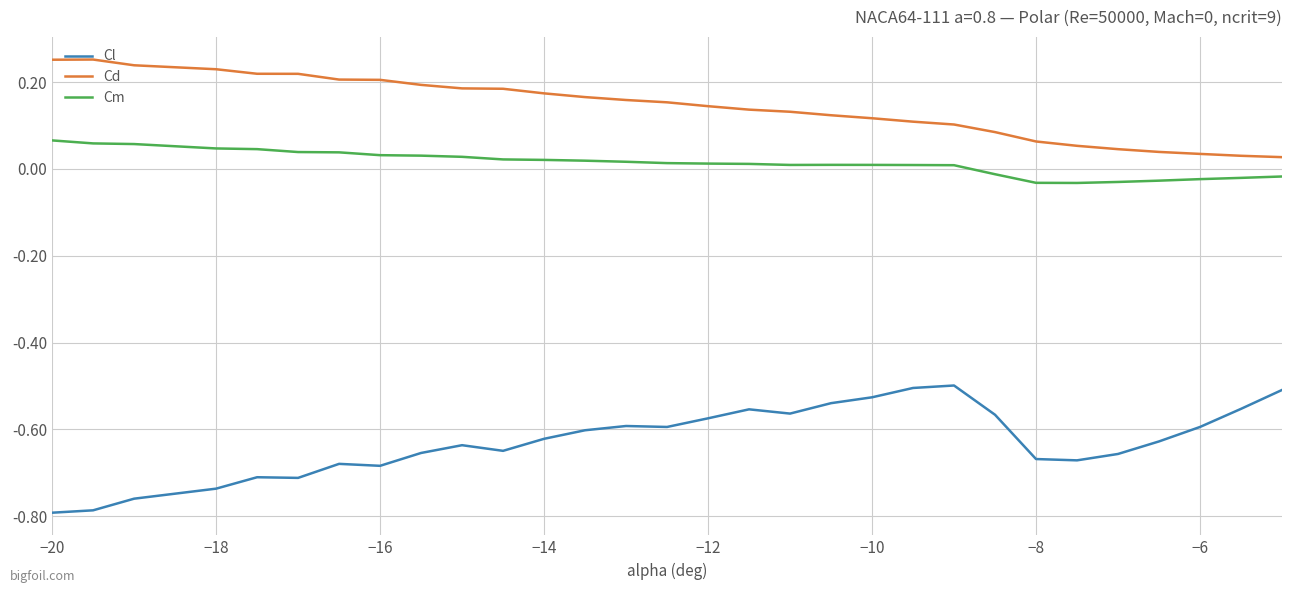

Rank the series by their average value, from highest to lowest.

Cd, Cm, Cl